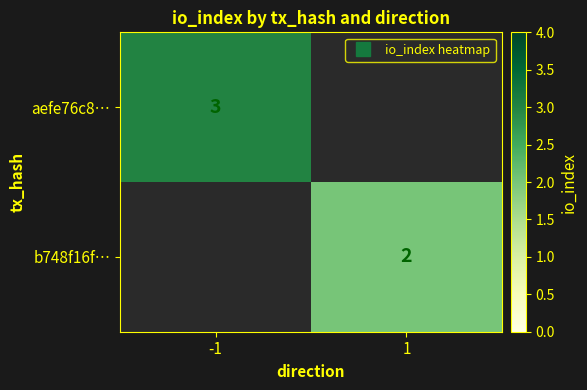

What is the greatest value displayed?

3.0